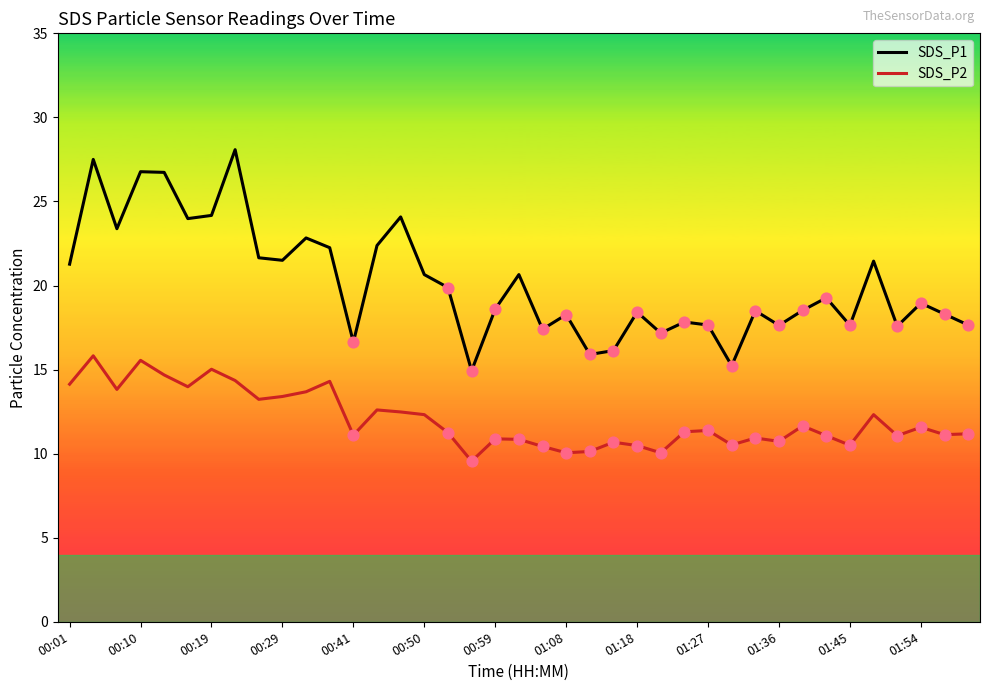

True or false: SDS_P2 and SDS_P1 intersect in this chart.

False